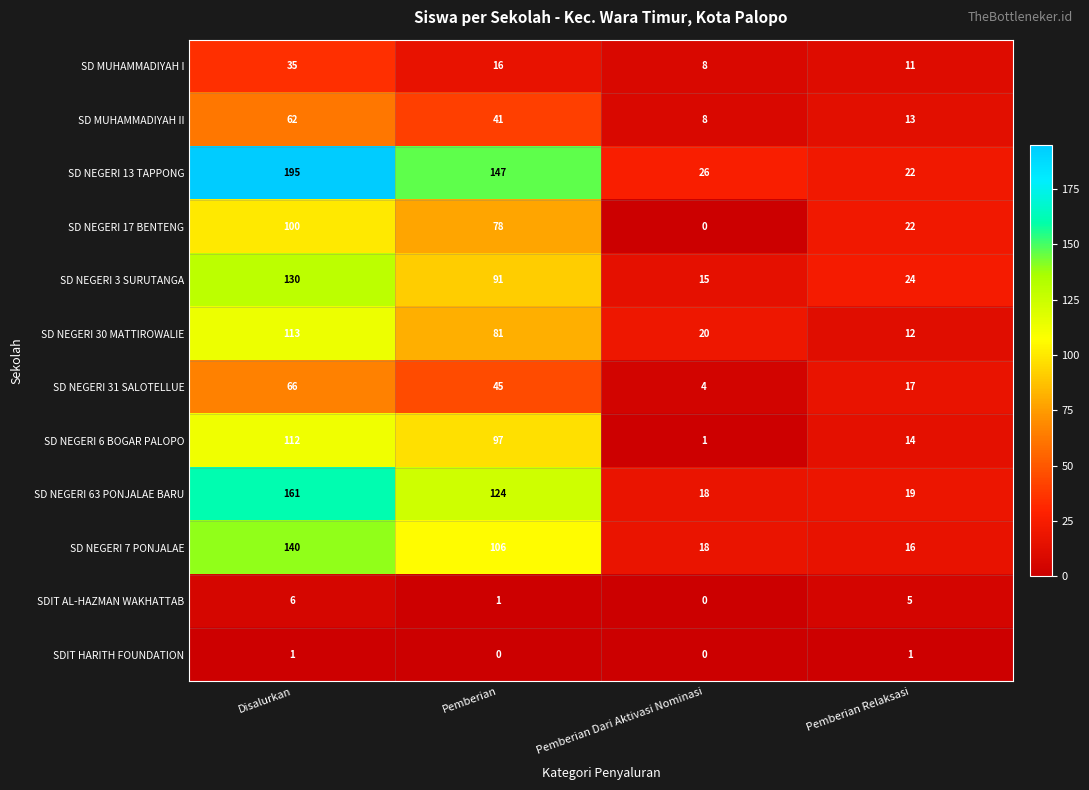

What is the sum of the SD NEGERI 63 PONJALAE BARU values at Disalurkan and Pemberian Dari Aktivasi Nominasi?

179